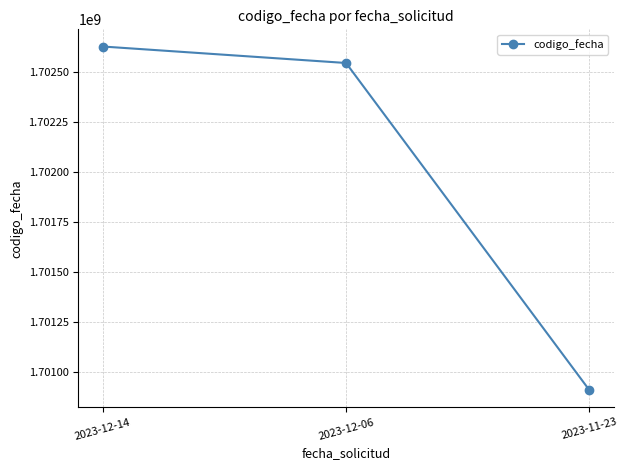

What is the sum of all values?

5106083589